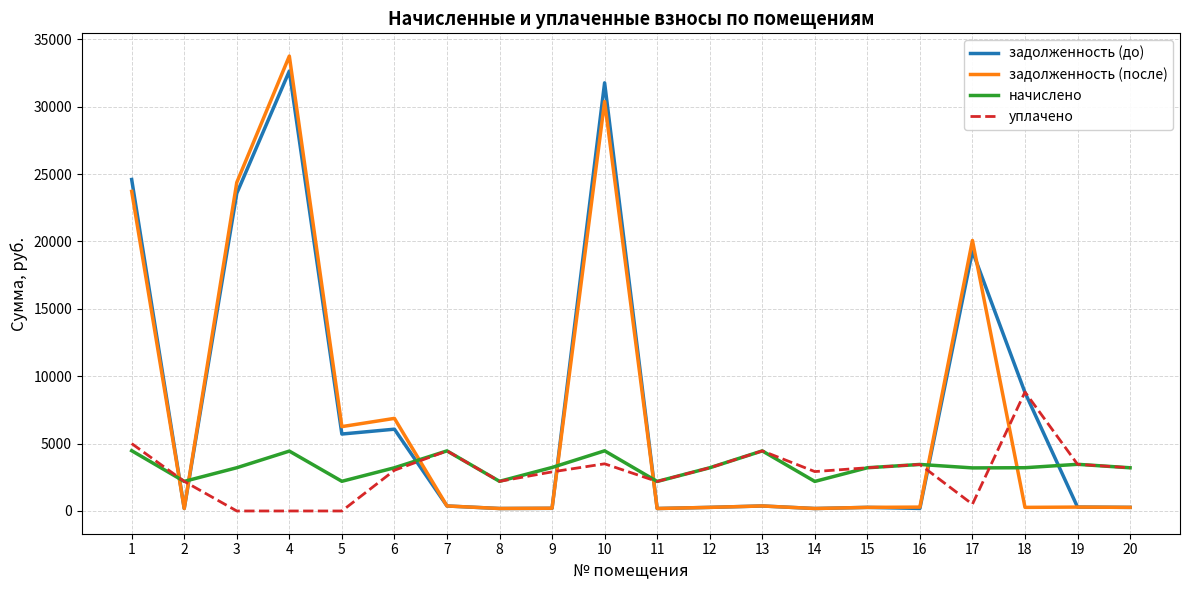

What is the sum of the уплачено values at 8 and 14?

5123.1